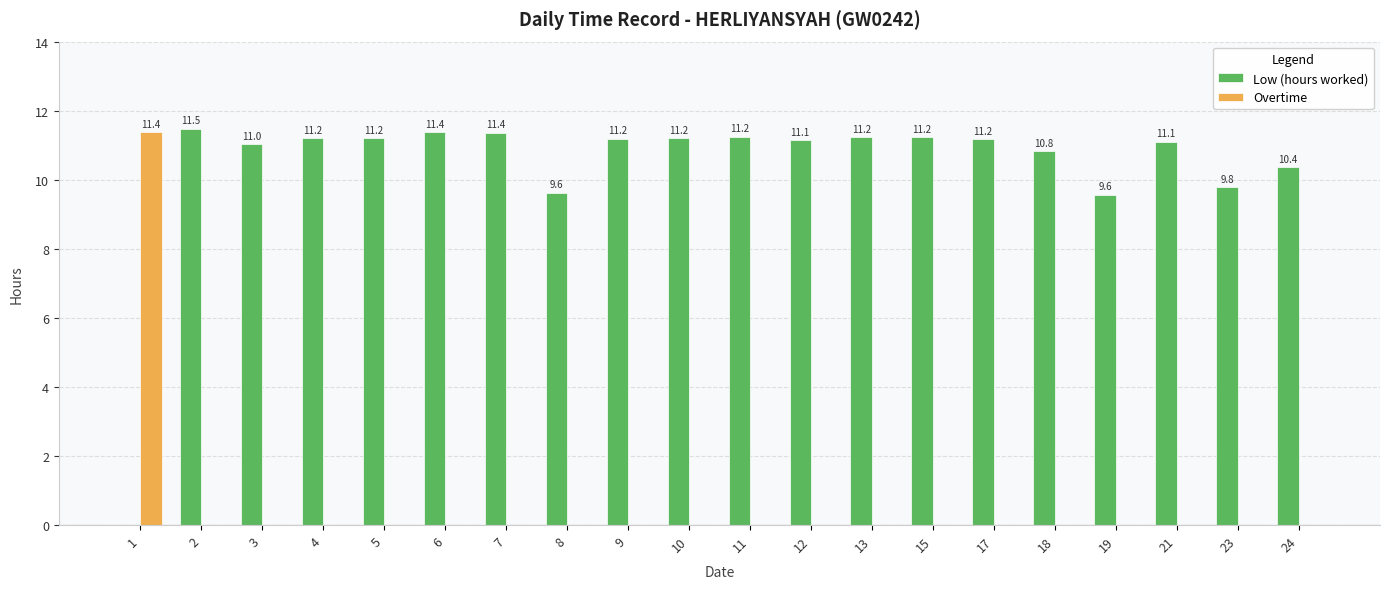

At which label does Low (hours worked) first exceed 11?

2